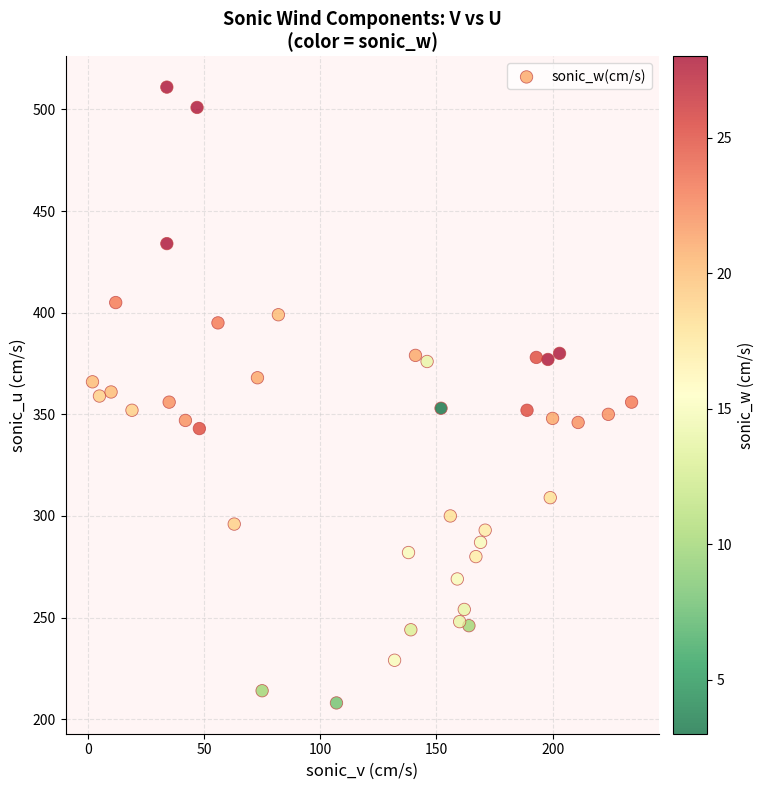

What is the range of Y values (max minus min)?

303